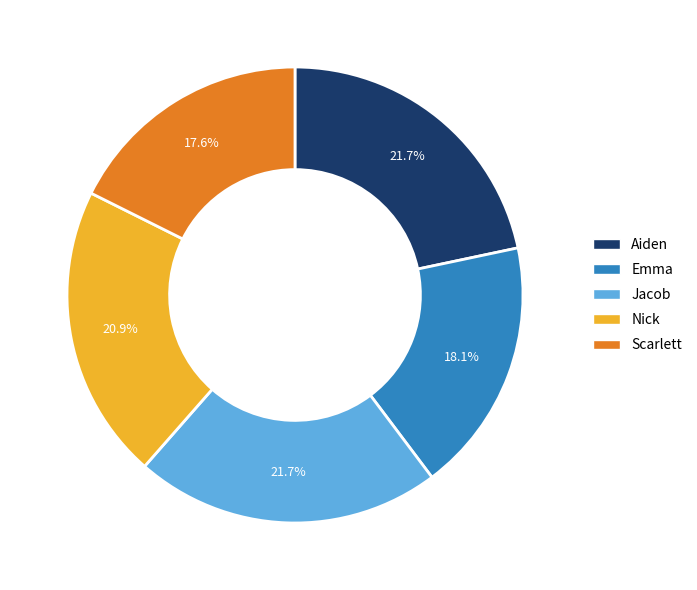

Between Jacob and Nick, which is larger?

Jacob